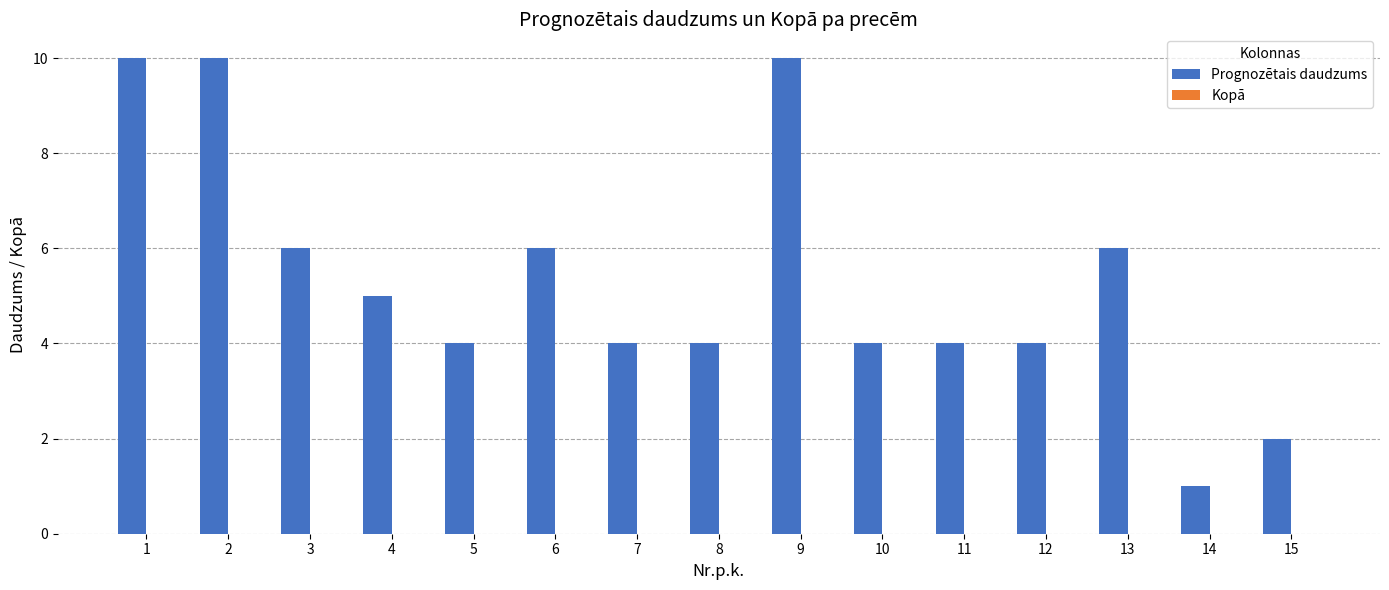

Does the chart contain any negative values?

No